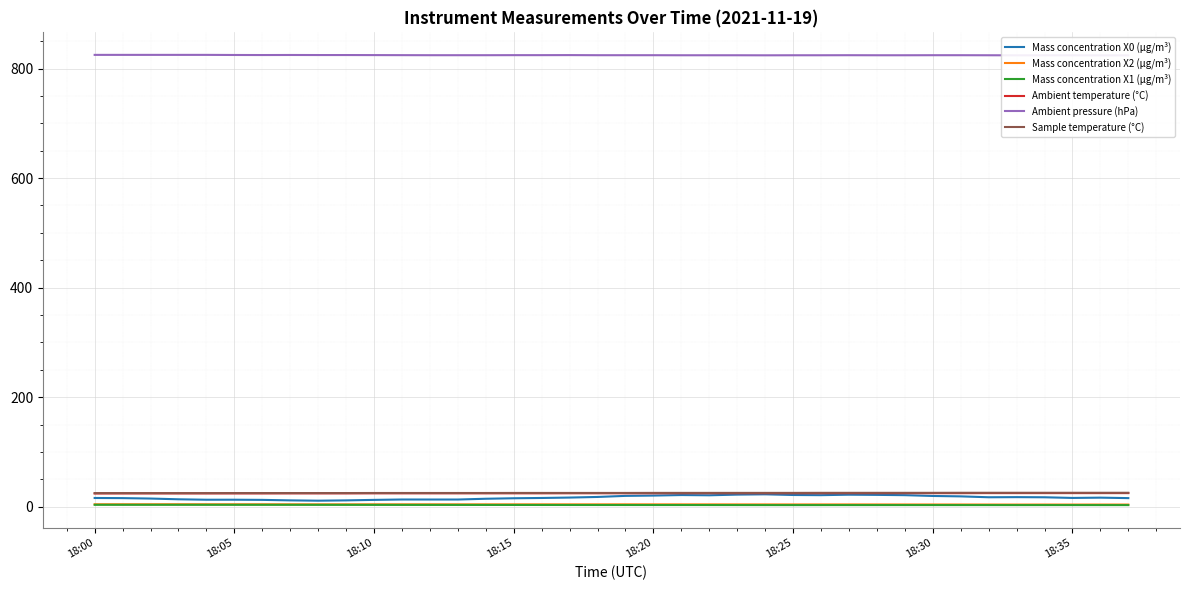

Reading left to right, transcribe all the data shown in this chart.

Mass concentration X0 (μg/m³): 16.0	15.8	15.0	13.6	12.8	12.8	12.5	11.6	11.1	11.6	12.5	13.2	13.2	13.2	14.6	15.5	16.0	16.8	17.9	19.8	20.4	21.4	20.9	22.1	22.7	21.4	21.1	22.0	21.7	21.1	19.7	18.9	17.3	17.6	17.3	16.1	16.6	15.8
Mass concentration X2 (μg/m³): 4.5	4.5	4.5	4.6	4.5	4.5	4.5	4.5	4.4	4.4	4.4	4.4	4.4	4.4	4.3	4.3	4.3	4.3	4.3	4.4	4.3	4.3	4.3	4.3	4.2	4.2	4.2	4.2	4.2	4.2	4.1	4.1	4.1	4.0	4.0	4.0	4.0	4.0
Mass concentration X1 (μg/m³): 3.5	3.5	3.5	3.5	3.5	3.5	3.5	3.5	3.5	3.4	3.4	3.4	3.3	3.3	3.3	3.3	3.2	3.2	3.2	3.1	3.1	3.1	3.1	3.0	3.0	3.0	3.0	3.0	3.0	3.0	3.0	3.0	3.0	3.0	3.0	3.0	3.0	3.0
Ambient temperature (°C): 24.2	24.3	24.3	24.3	24.3	24.3	24.3	24.4	24.4	24.4	24.5	24.5	24.5	24.5	24.5	24.5	24.5	24.6	24.6	24.6	24.6	24.7	24.7	24.7	24.7	24.7	24.7	24.8	24.8	24.8	24.8	24.8	24.9	24.9	24.9	24.9	24.9	24.9
Ambient pressure (hPa): 824.9	824.9	824.9	824.9	824.9	824.7	824.6	824.7	824.6	824.6	824.5	824.4	824.3	824.3	824.3	824.4	824.4	824.5	824.3	824.3	824.3	824.2	824.2	824.2	824.1	824.2	824.2	824.3	824.2	824.2	824.3	824.3	824.2	824.1	824.1	824.1	824.0	824.0
Sample temperature (°C): 24.9	24.9	24.9	24.9	24.9	25.0	25.0	25.0	25.0	25.0	25.1	25.1	25.1	25.1	25.1	25.2	25.2	25.2	25.2	25.2	25.3	25.3	25.3	25.3	25.3	25.3	25.4	25.4	25.4	25.4	25.4	25.5	25.5	25.5	25.5	25.5	25.5	25.5